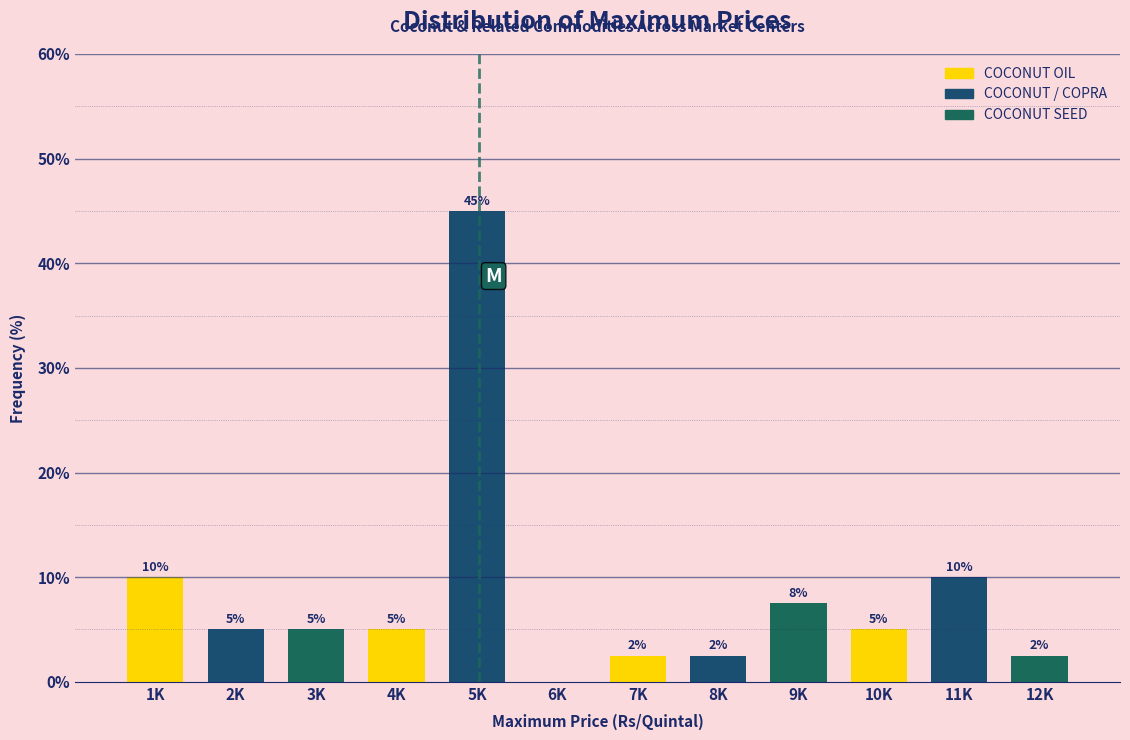

What is the maximum value shown in the chart?

45.0